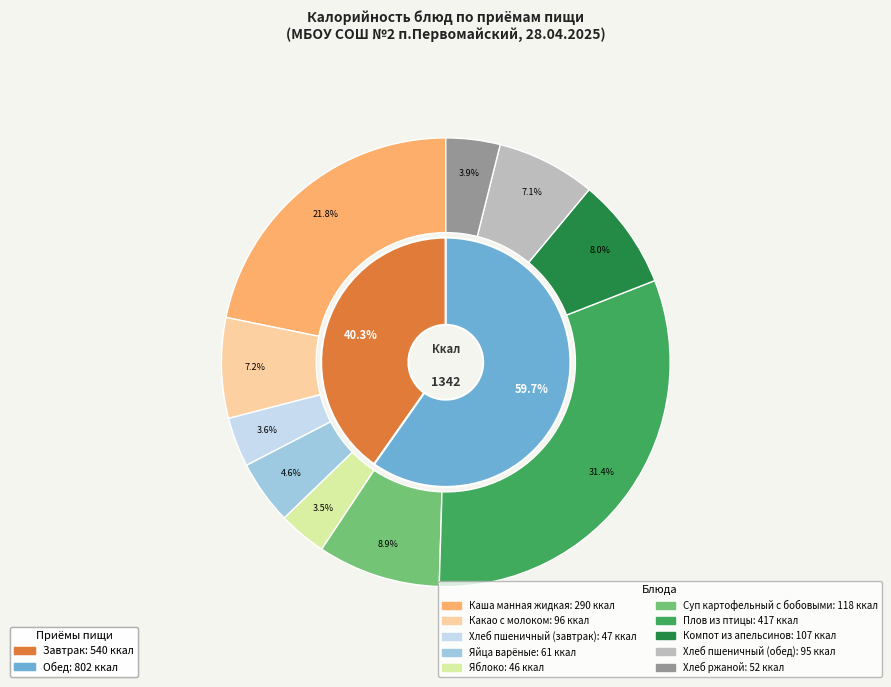

What portion of the pie excludes Хлеб ржаной?

96.1%